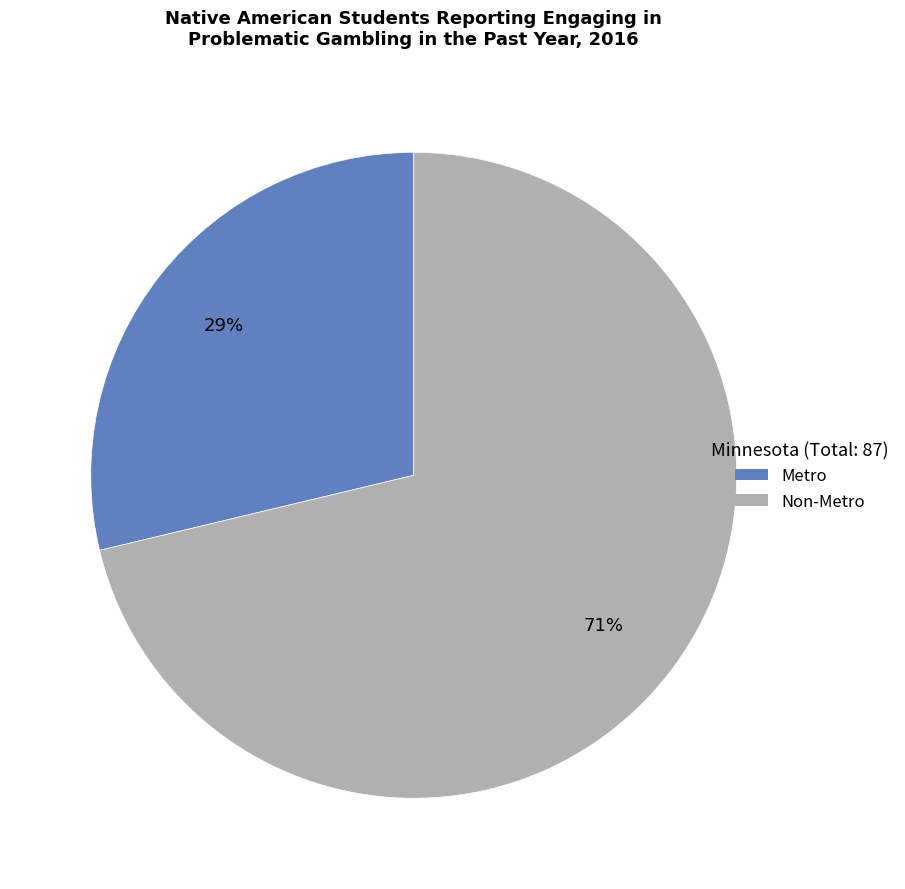

Which category has the biggest portion of the pie?

Non-Metro